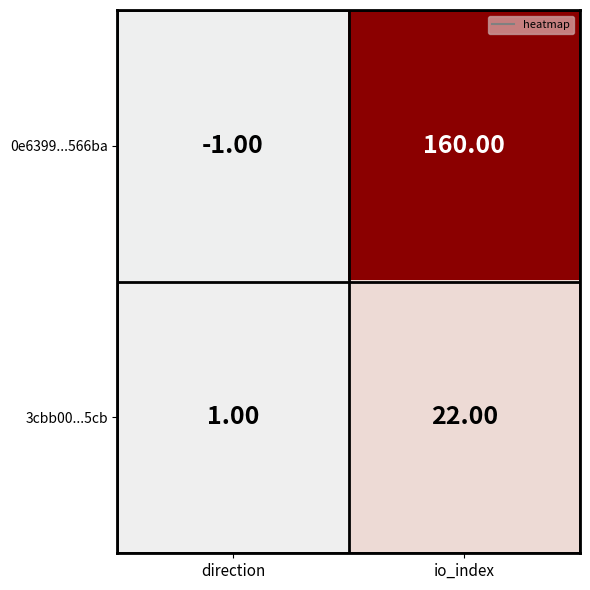

List the series in order of their overall mean, highest first.

0e6399...566ba, 3cbb00...5cb